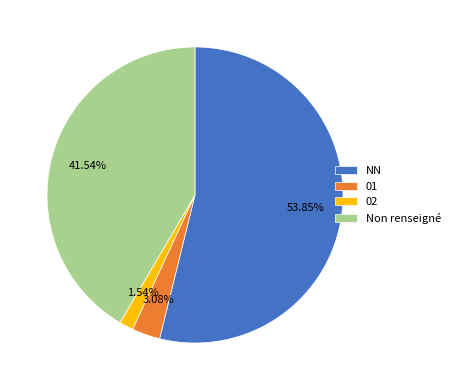

Combined, do 02 and NN account for over 50%?

Yes